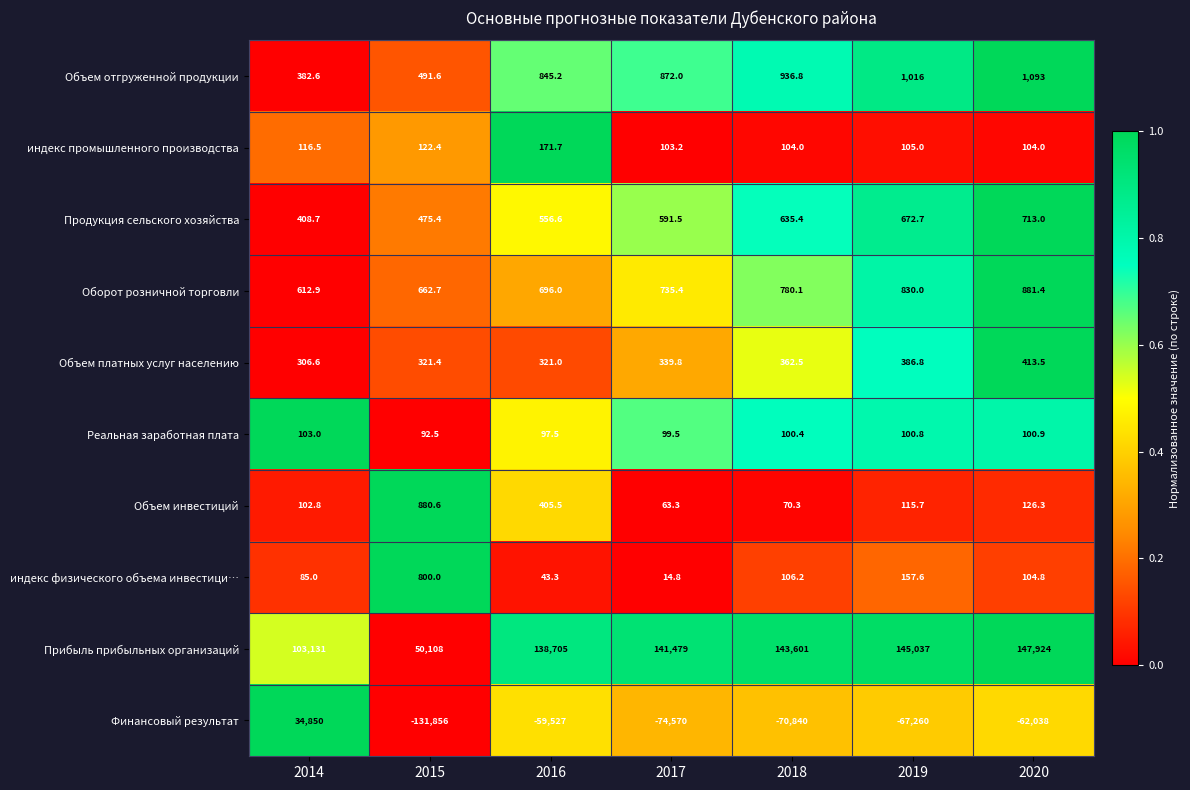

What is the difference between the second highest and minimum values in the Объем инвестиций series?

342.2